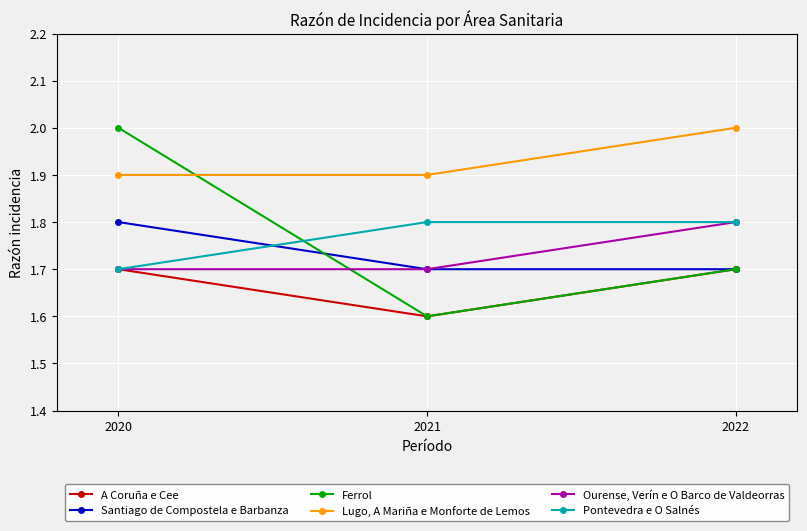

What is the difference between the maximum and second lowest values in the Lugo, A Mariña e Monforte de Lemos series?

0.1